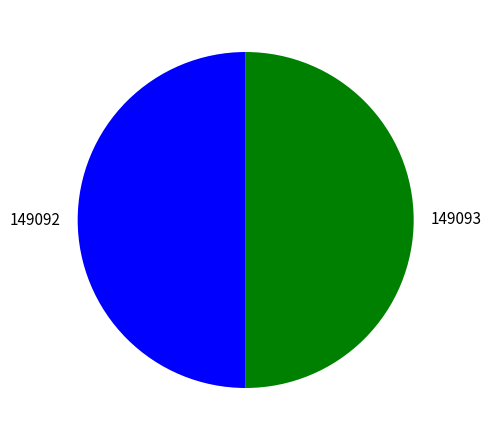

The 149093 slice represents 50% of the pie. True or false?

True